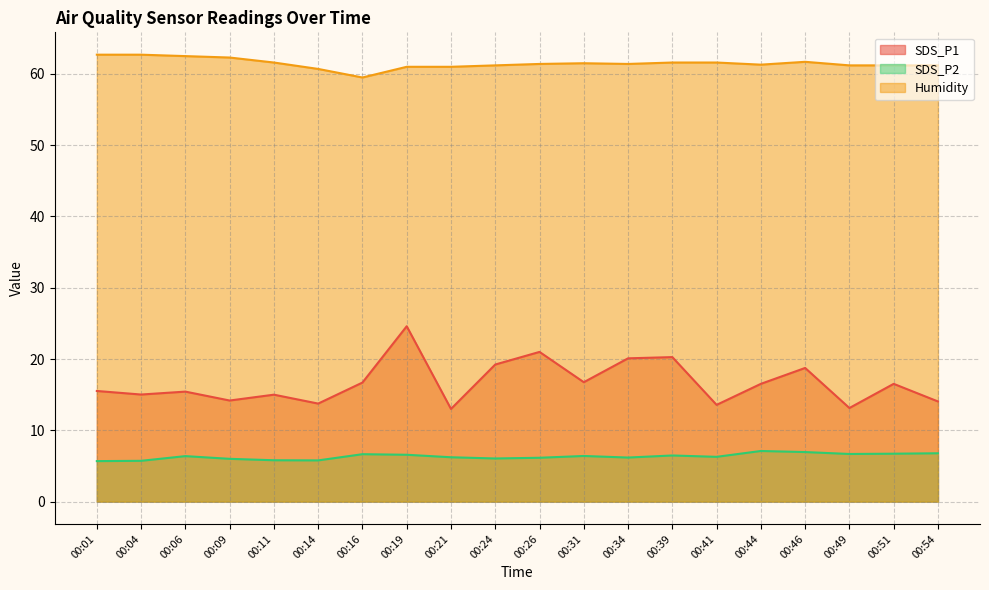

Where does the Humidity series first go above 61?

00:01